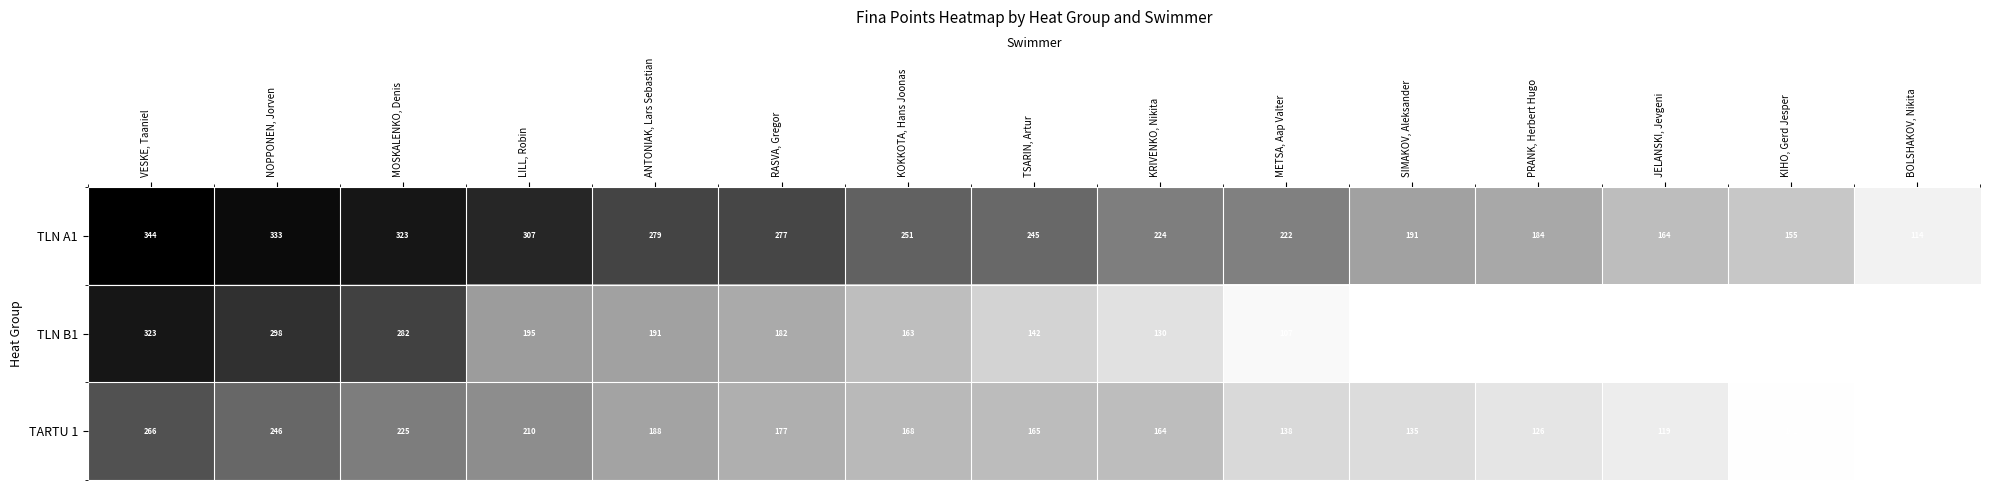

At which label does TLN A1 reach its minimum?

BOLSHAKOV, Nikita